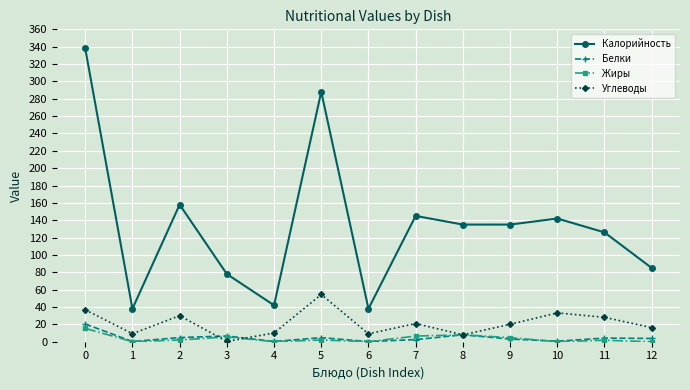

What is the spread (max minus min) of values at 4?

42.0